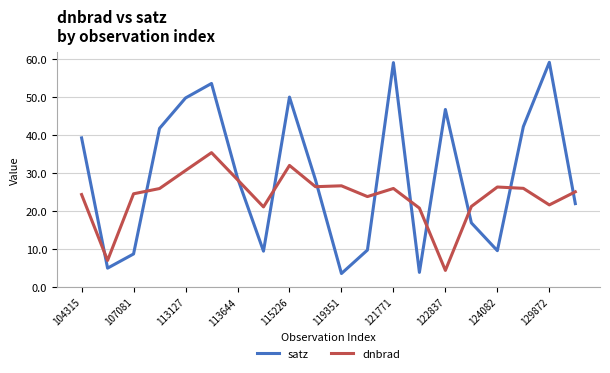

How many interior local valleys does the satz series have?

5